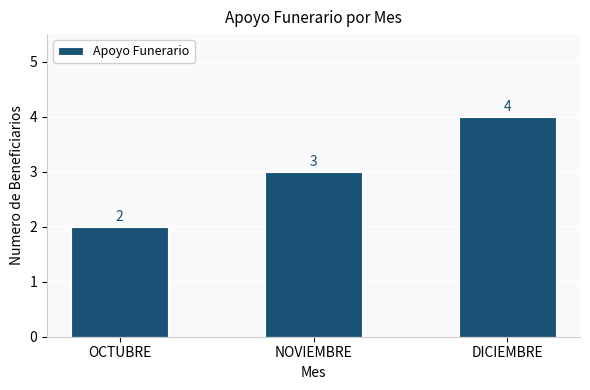

What is the maximum value shown in the chart?

4